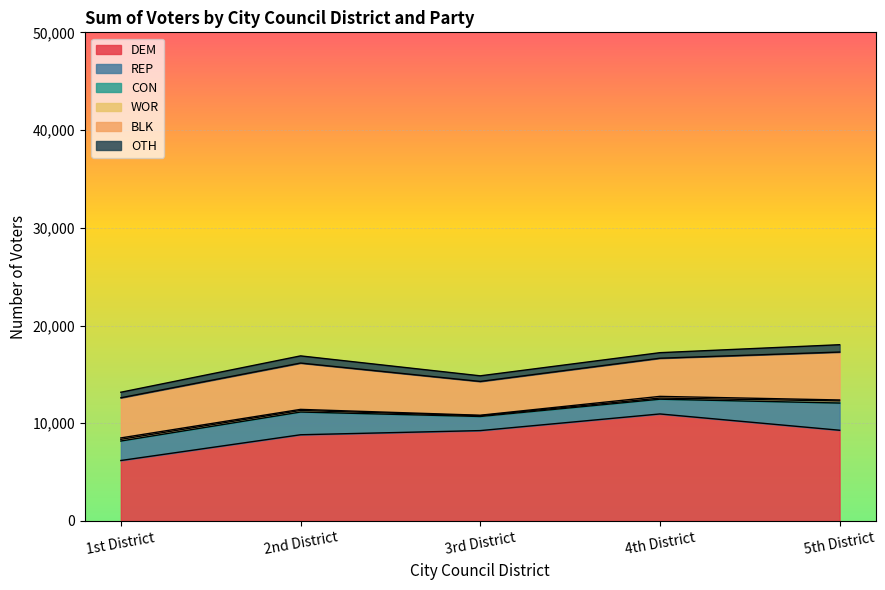

What is the sum of the WOR values at 3rd District and 1st District?

195